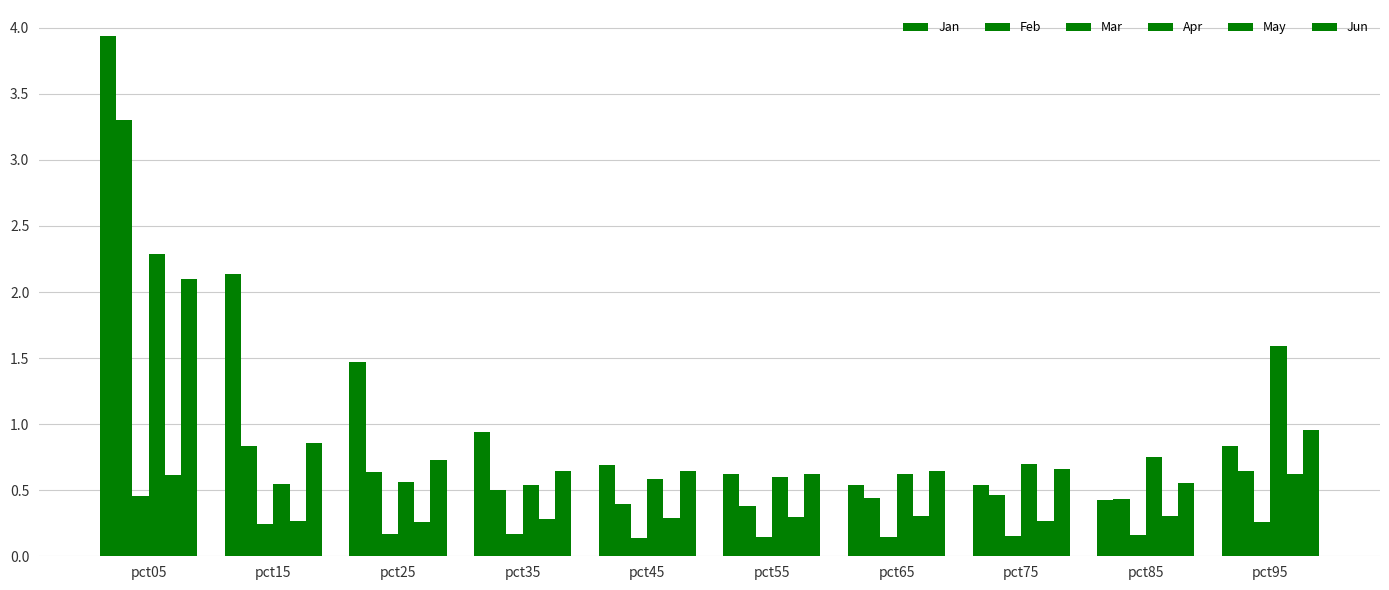

Which category has the lowest value in the Jan series?

pct85